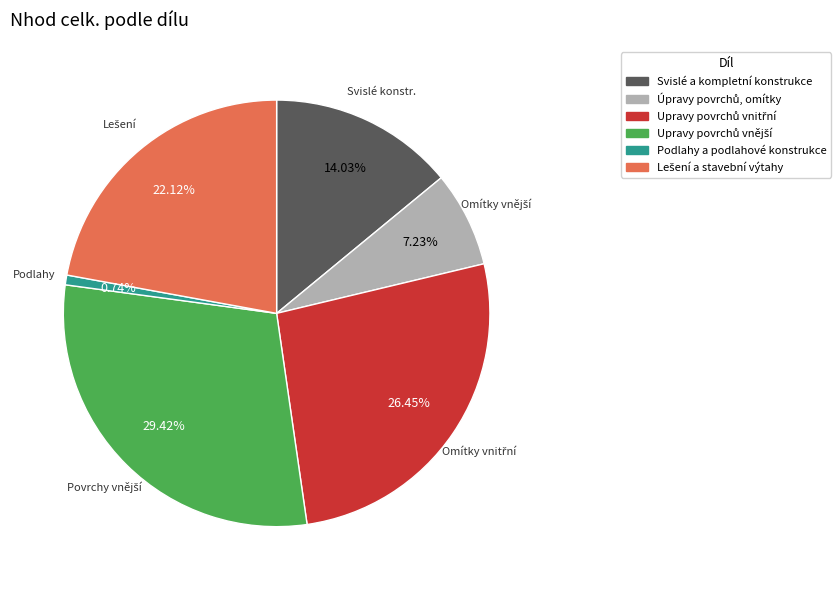

True or false: Svislé a kompletní konstrukce accounts for 19% of the total.

False